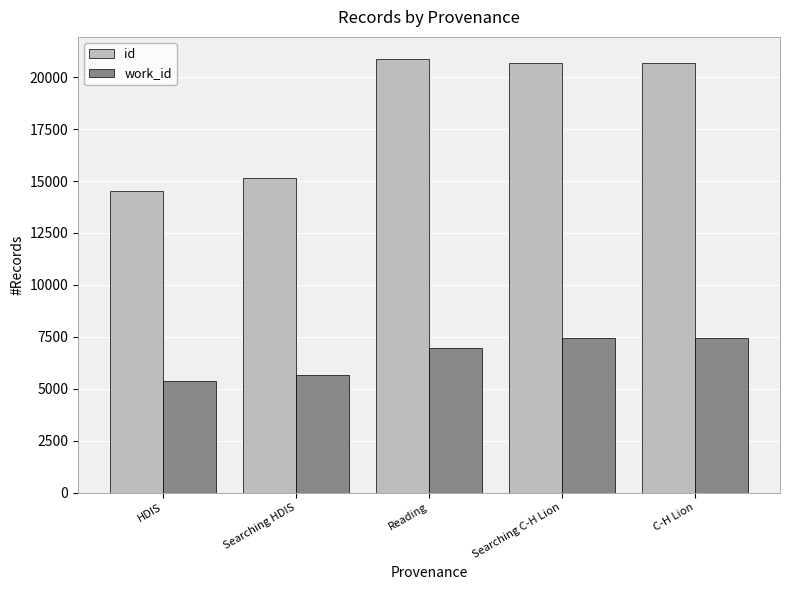

How many distinct data groups are displayed?

2